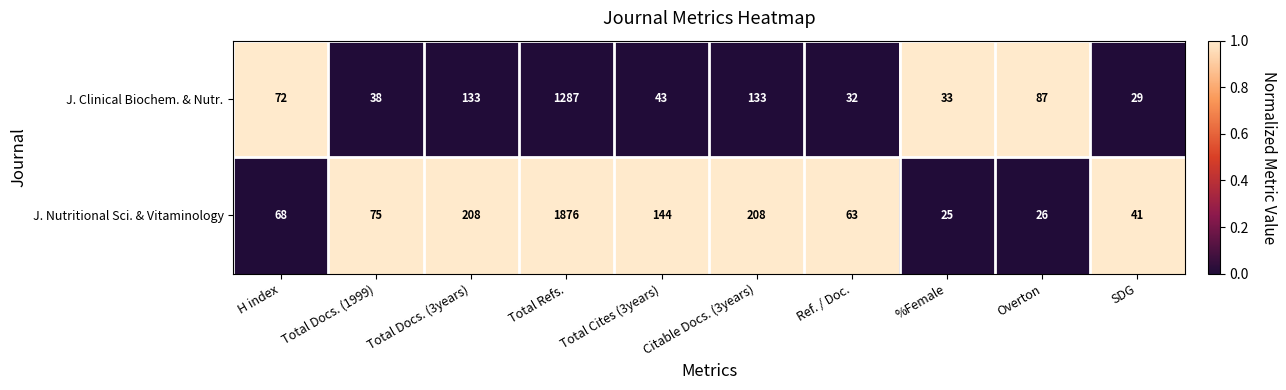

What is the spread (max minus min) of values at Citable Docs. (3years)?

75